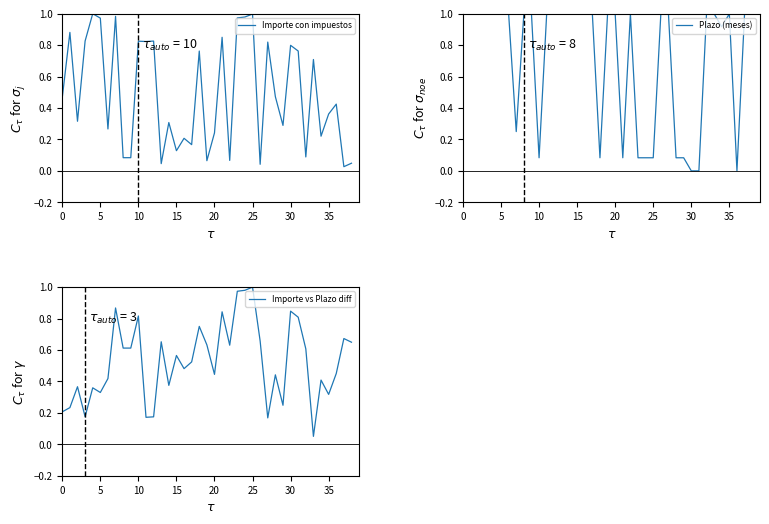

What is the sum of the Plazo (meses) values at 21 and 30?

0.1